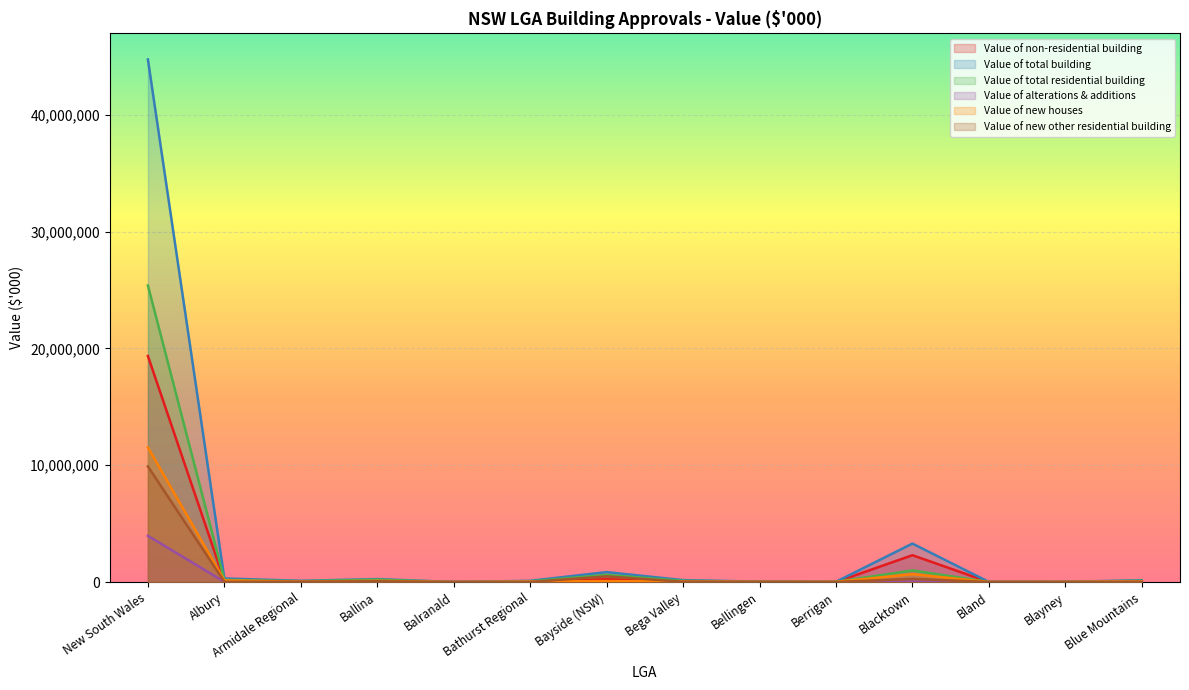

True or false: Value of new houses and Value of non-residential building cross at least once.

True